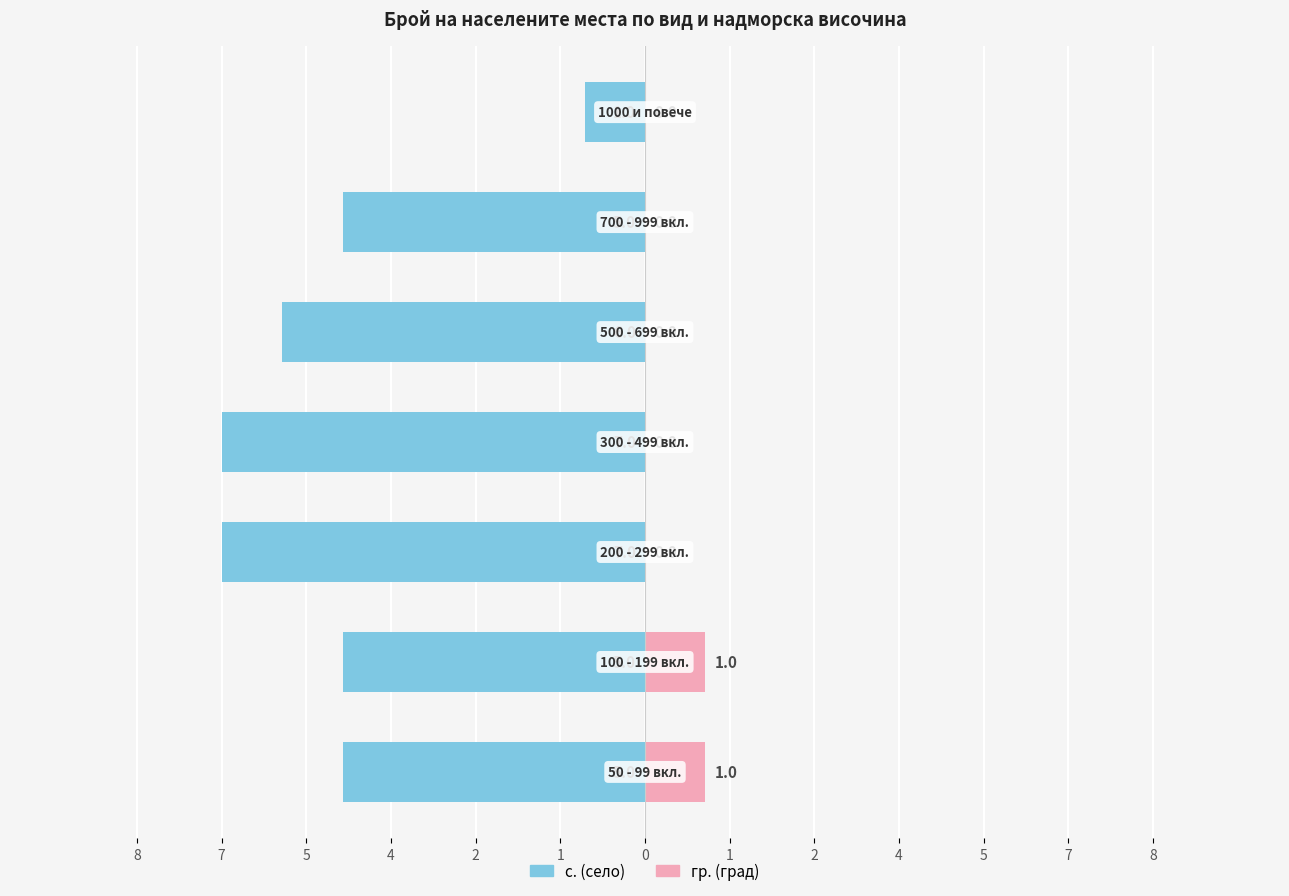

Does the chart contain stacked bars?

No